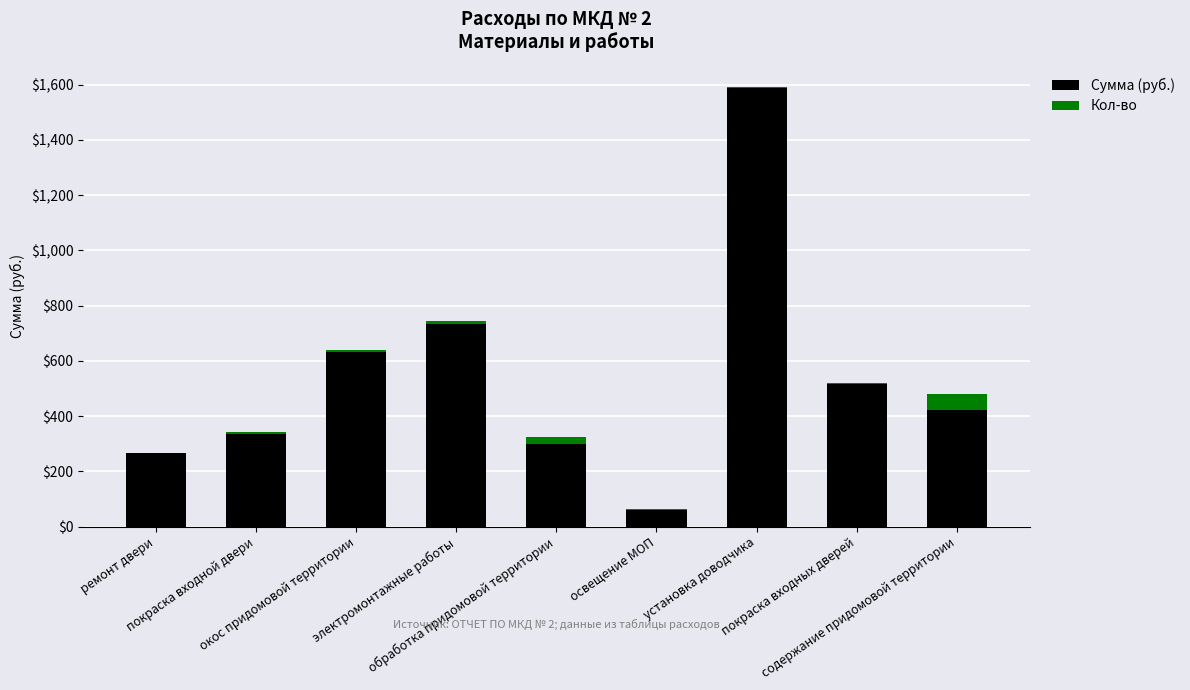

What is the highest value of the Сумма (руб.) series?

1587.7